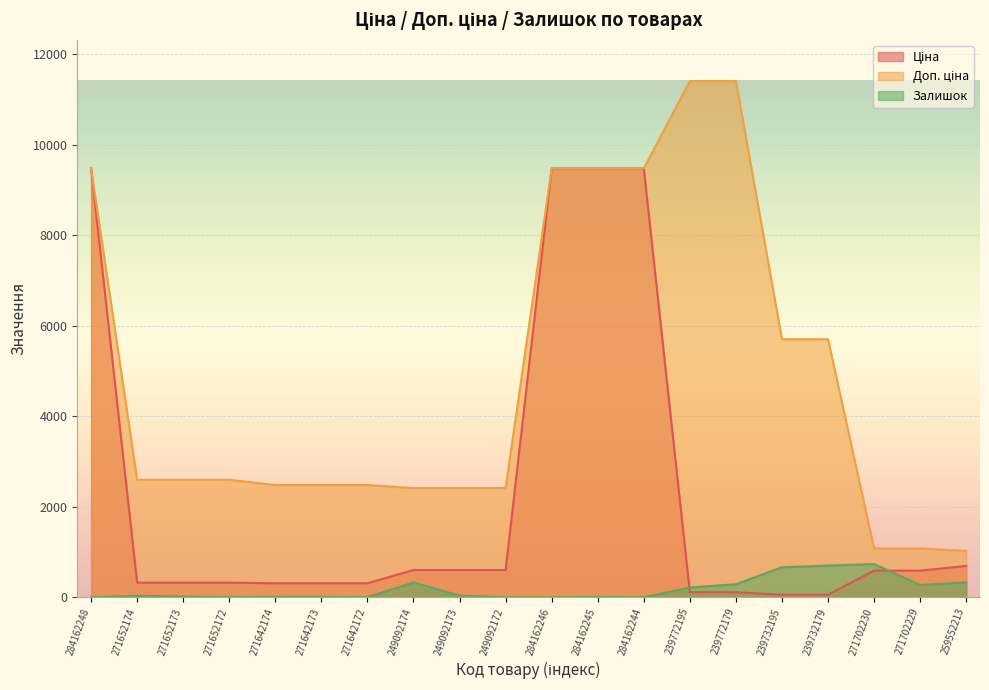

At which label is Залишок closest to 368?

259552213